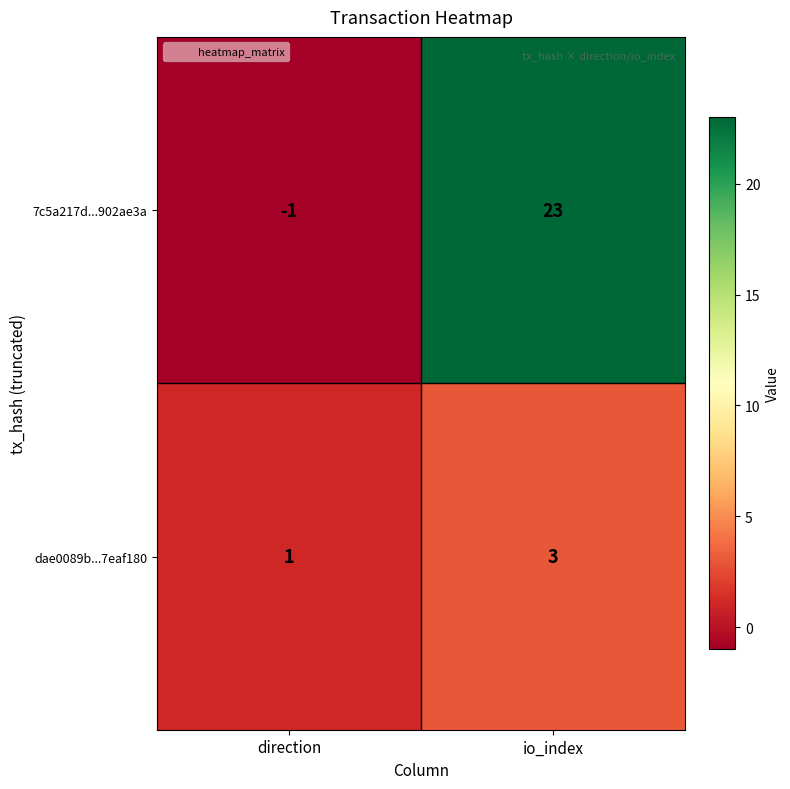

What is the approximate value of 7c5a217d...902ae3a at io_index, to the nearest 10?

20